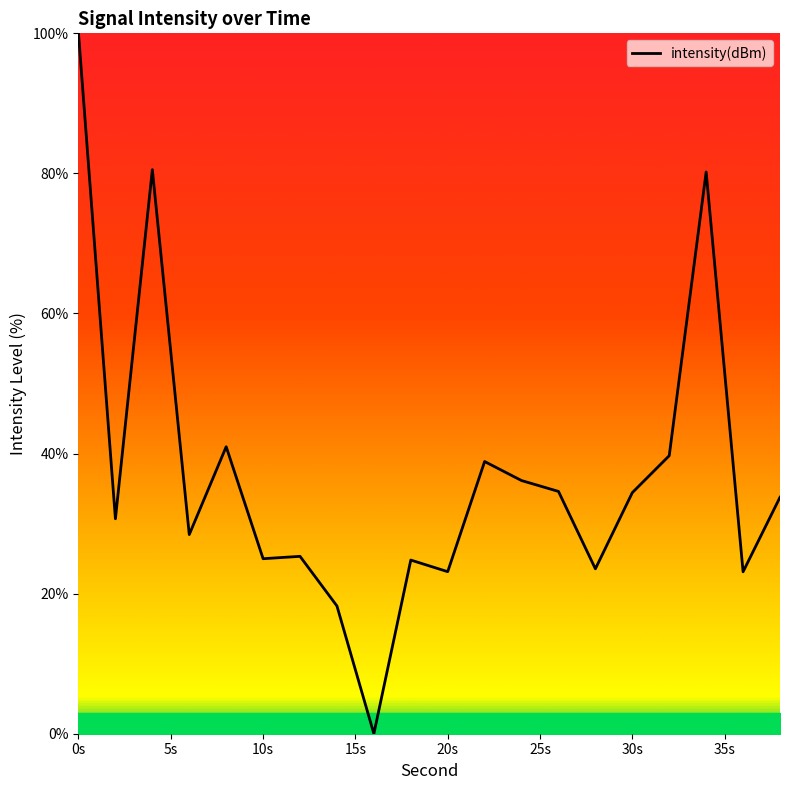

What is the difference between the maximum and minimum values?

100.0